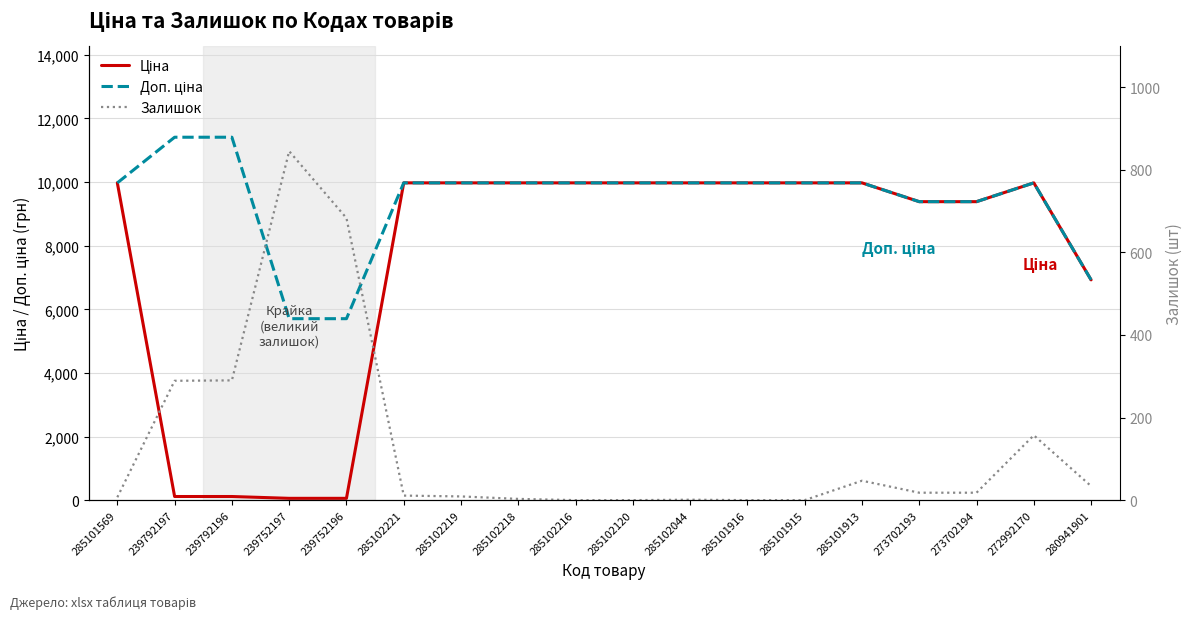

At which category is the sum across all series the highest?

272992170